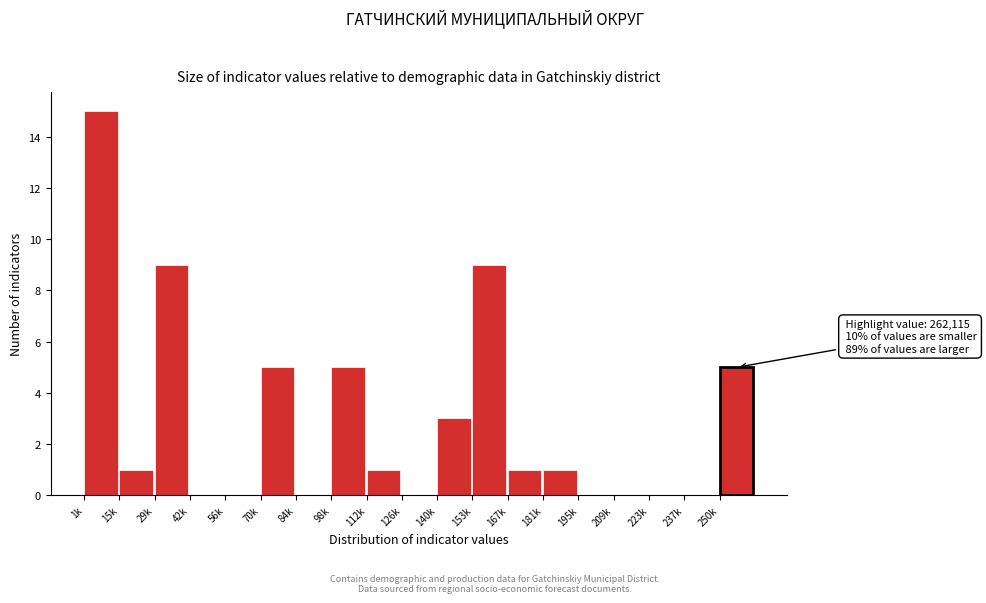

Reading right to left, extract all data points from this chart.

250k=5	237k=0	223k=0	209k=0	195k=0	181k=1	167k=1	153k=9	140k=3	126k=0	112k=1	98k=5	84k=0	70k=5	56k=0	42k=0	29k=9	15k=1	1k=15